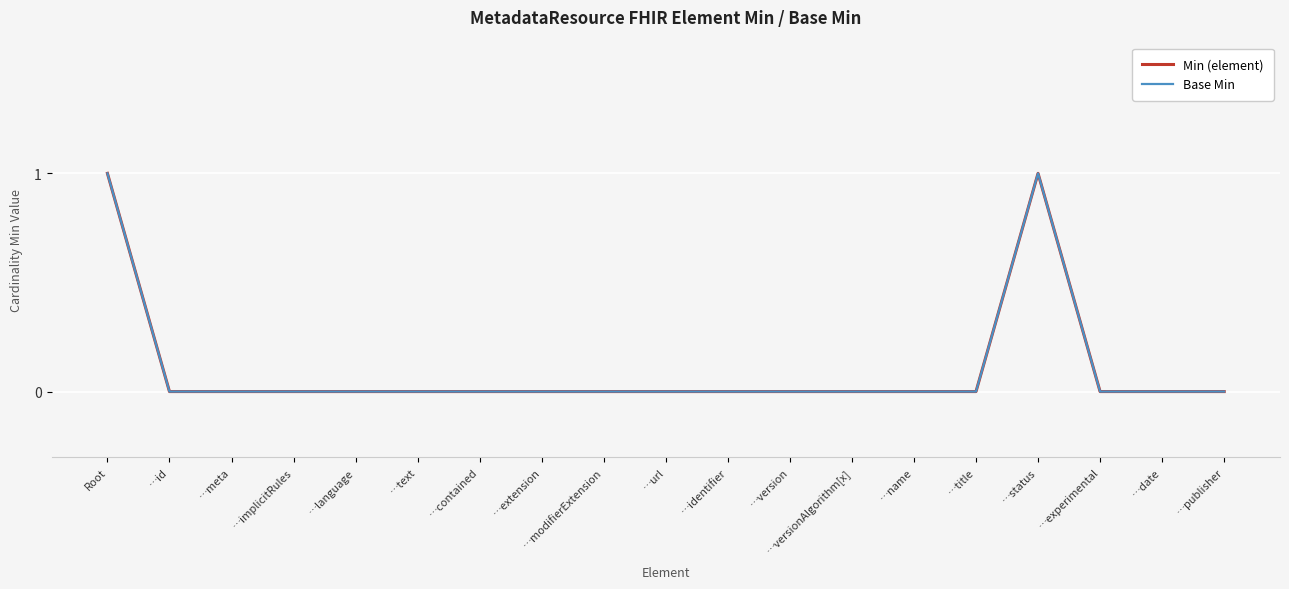

Reading right to left, transcribe all the data shown in this chart.

Min (element): 0	0	0	1	0	0	0	0	0	0	0	0	0	0	0	0	0	0	1
Base Min: 0	0	0	1	0	0	0	0	0	0	0	0	0	0	0	0	0	0	1